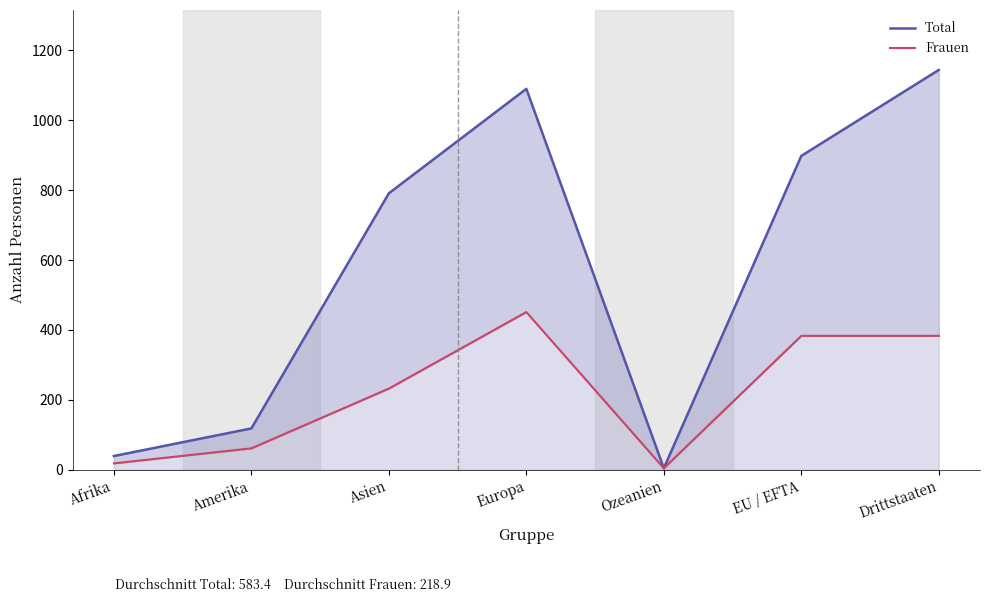

Reading left to right, extract all data points from this chart.

Total: Afrika=39	Amerika=118	Asien=791	Europa=1090	Ozeanien=4	EU / EFTA=898	Drittstaaten=1144
Frauen: Afrika=18	Amerika=61	Asien=232	Europa=451	Ozeanien=4	EU / EFTA=383	Drittstaaten=383